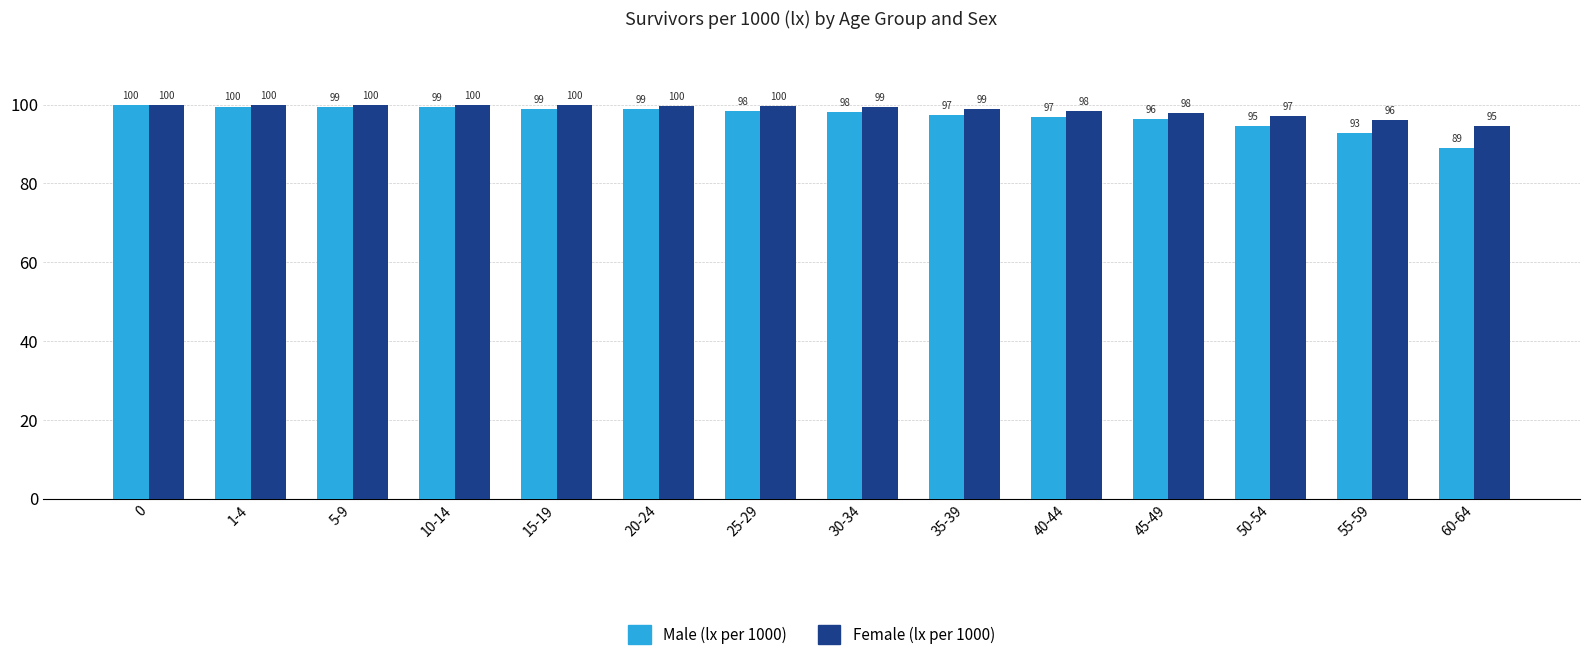

How many groups of bars are there?

14